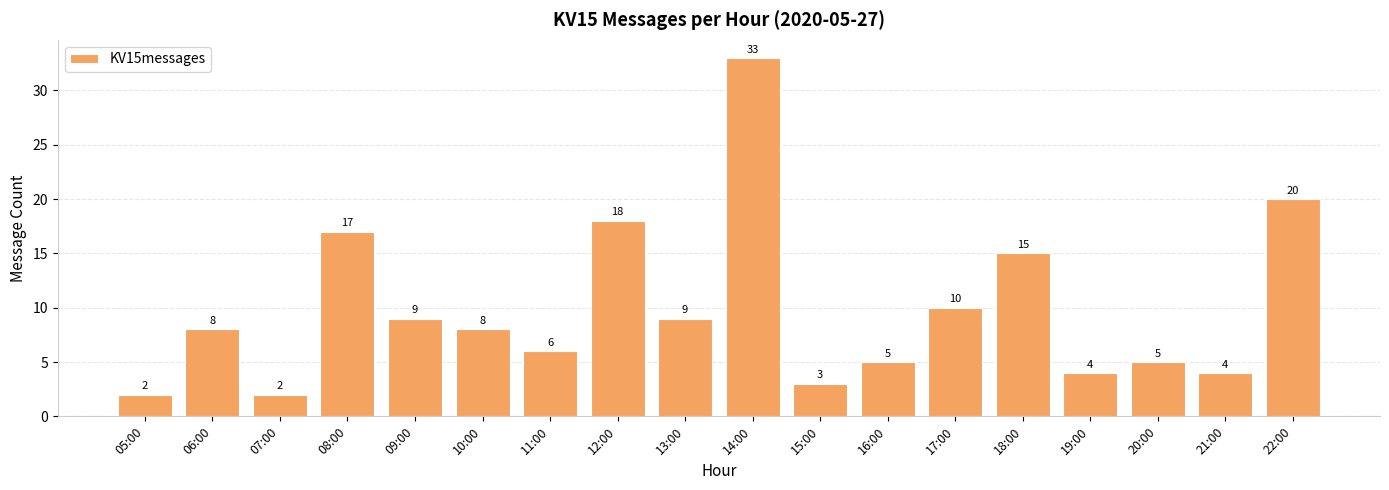

What is the sum of all values?

178